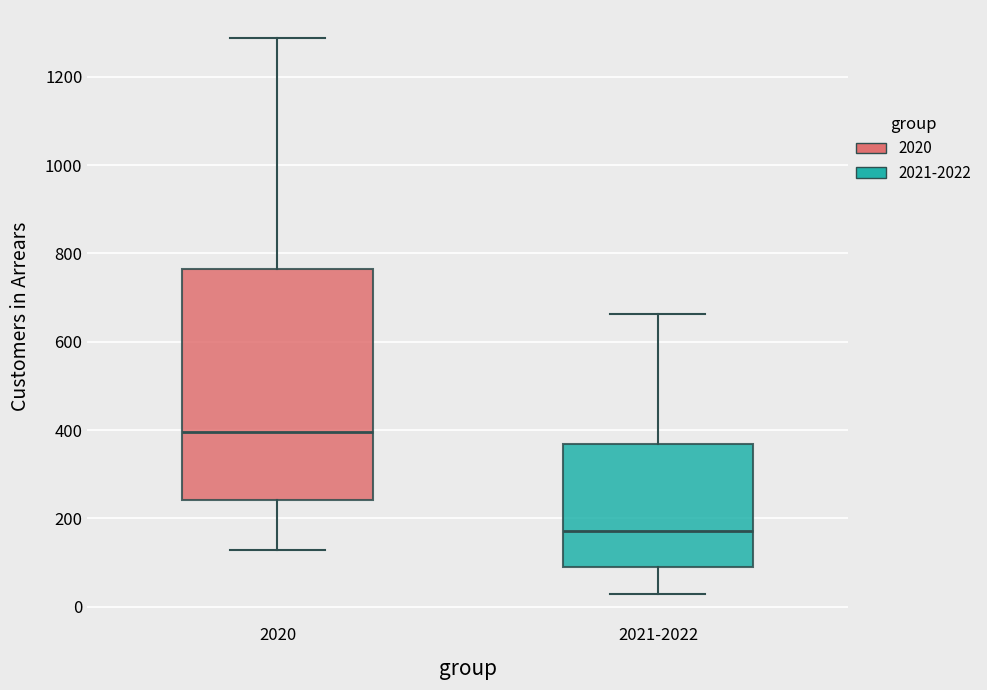

Comparing the boxes themselves (not the whiskers), which one is the tallest?

2020